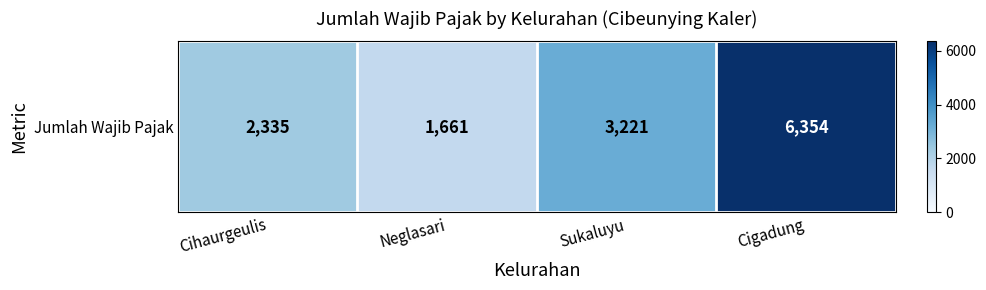

At which label does the data first exceed 3221?

Cigadung